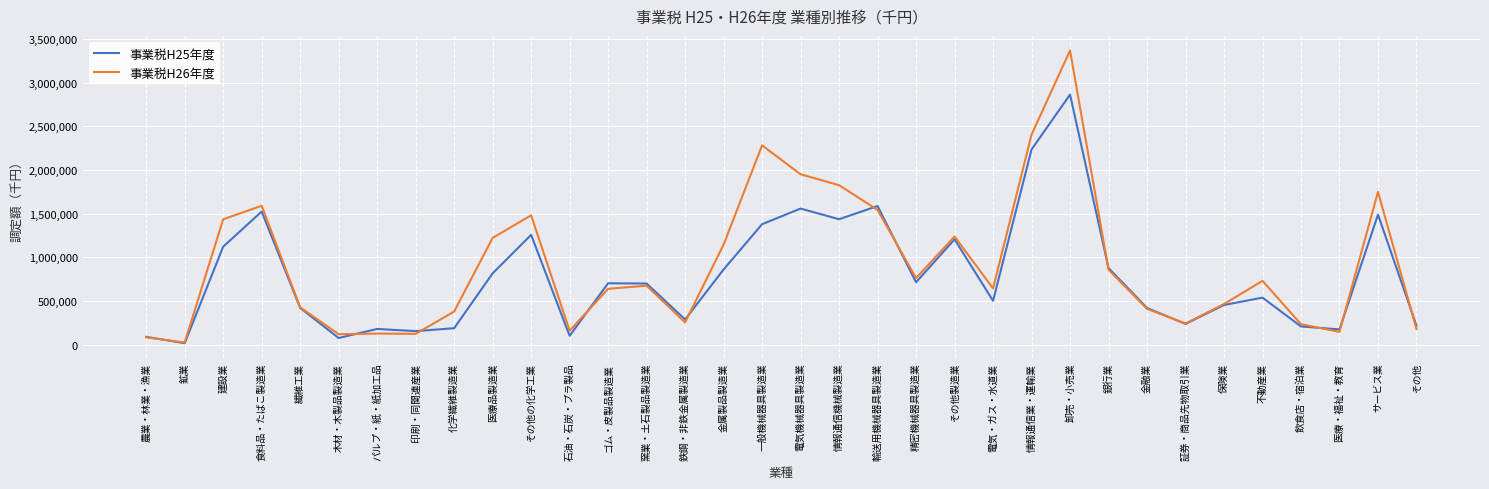

Is the value of 事業税H26年度 at 情報通信機械製造業 greater than the value of 事業税H25年度 at 情報通信業・運輸業?

No